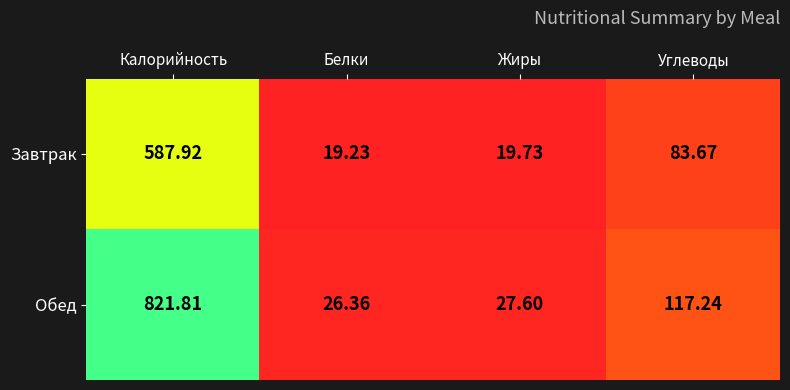

At which label does Завтрак first exceed 83?

Калорийность